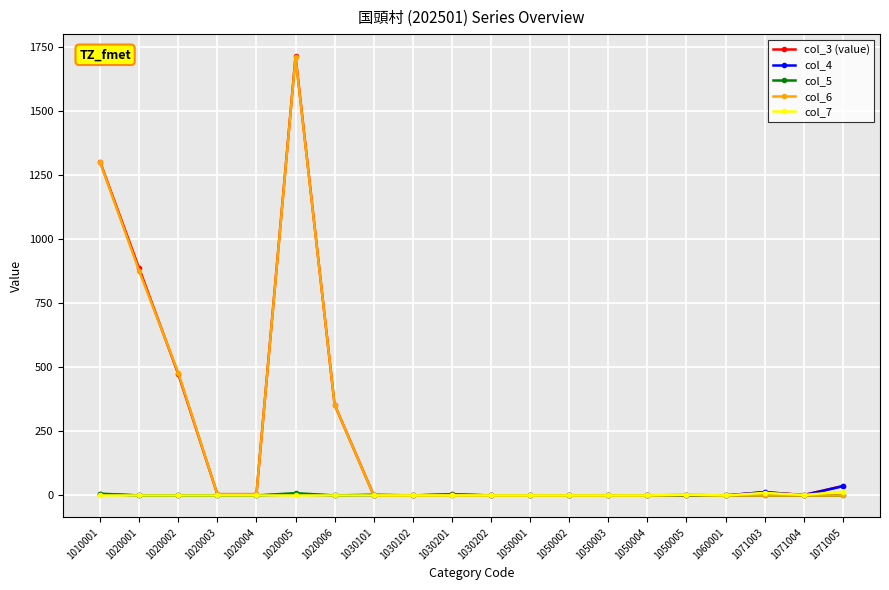

True or false: col_7 has more than 0 interior local peaks.

True